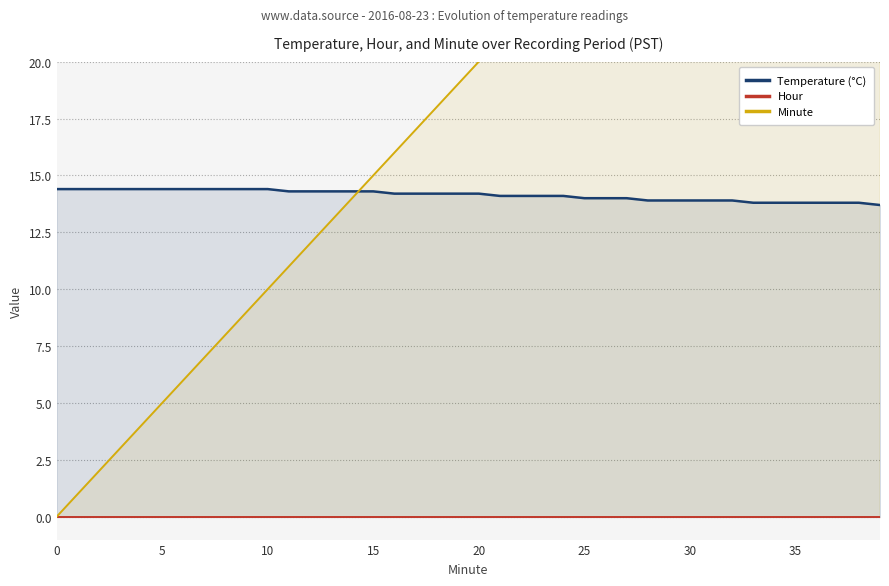

True or false: Hour and Temperature (°C) cross at least once.

False